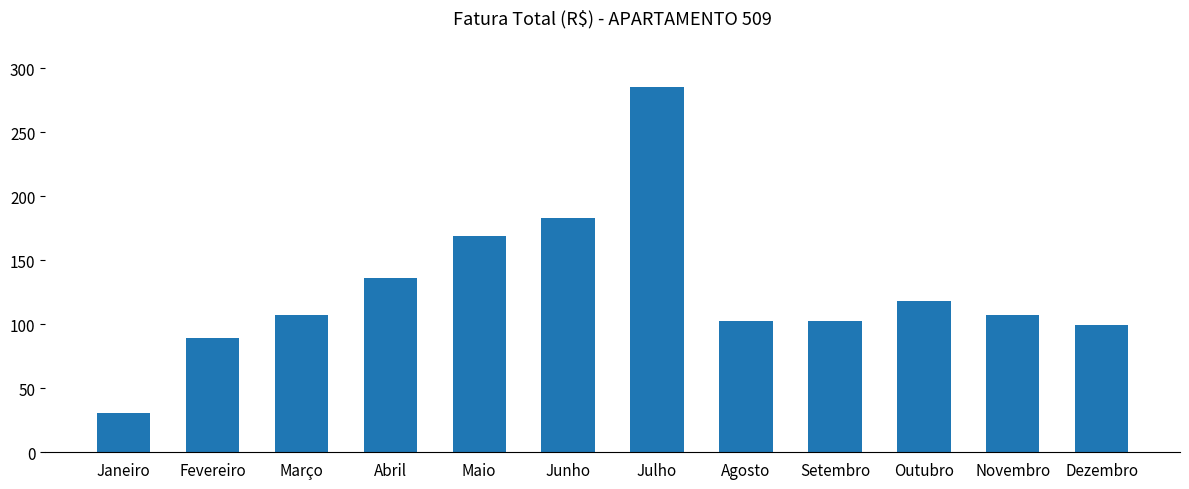

What is the difference between the values at Março and Maio?

62.1